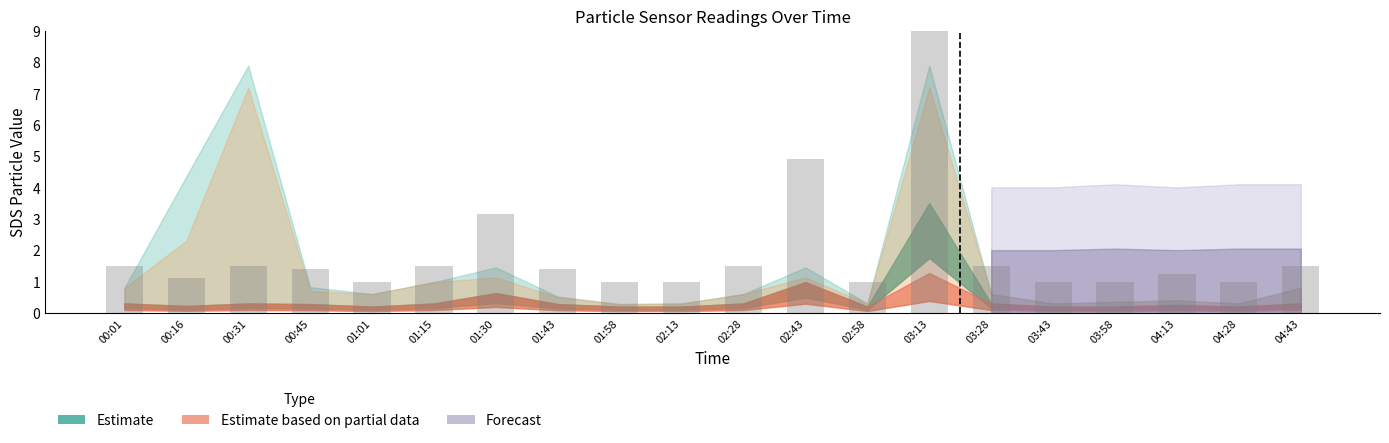

What is the approximate value at 04:13?

1.2